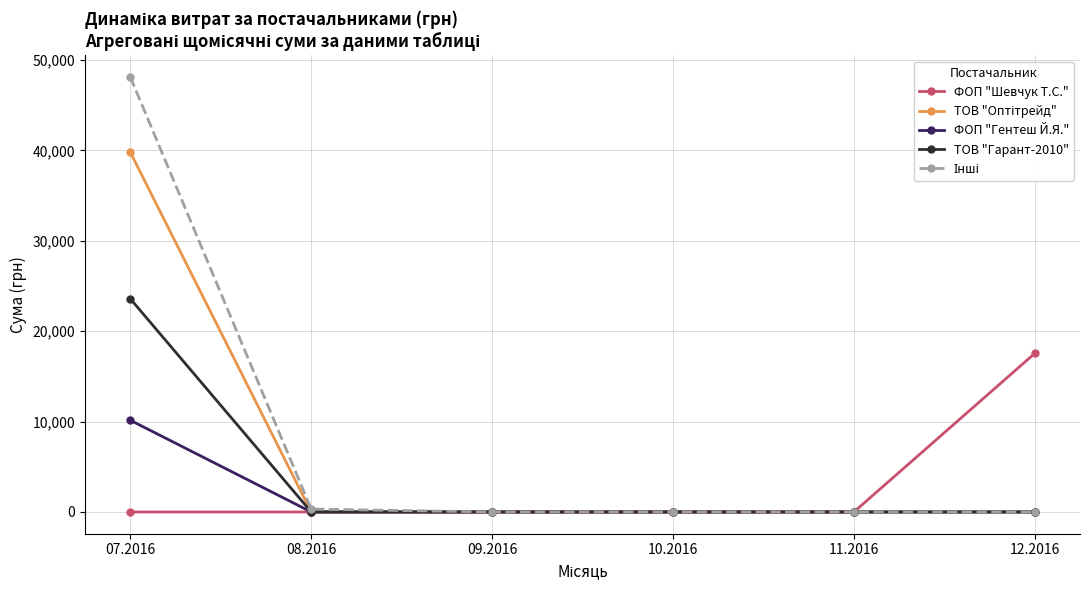

The value of ФОП "Гентеш Й.Я." at 09.2016 is 5717.7. True or false?

False